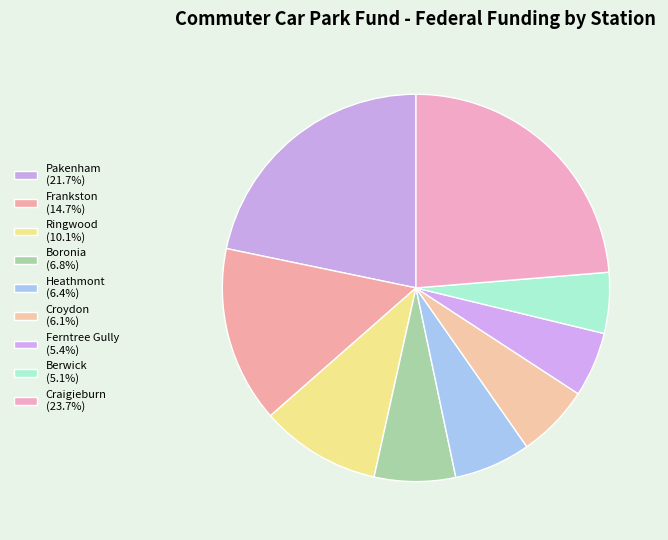

What is the change in value from Pakenham to Berwick?

-49200000